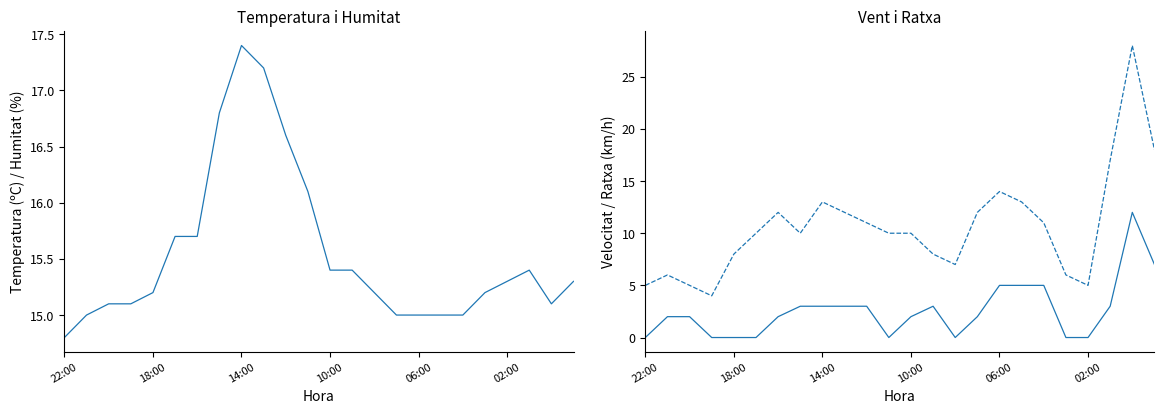

Which series has the largest total across all categories?

Temperatura (ºC)